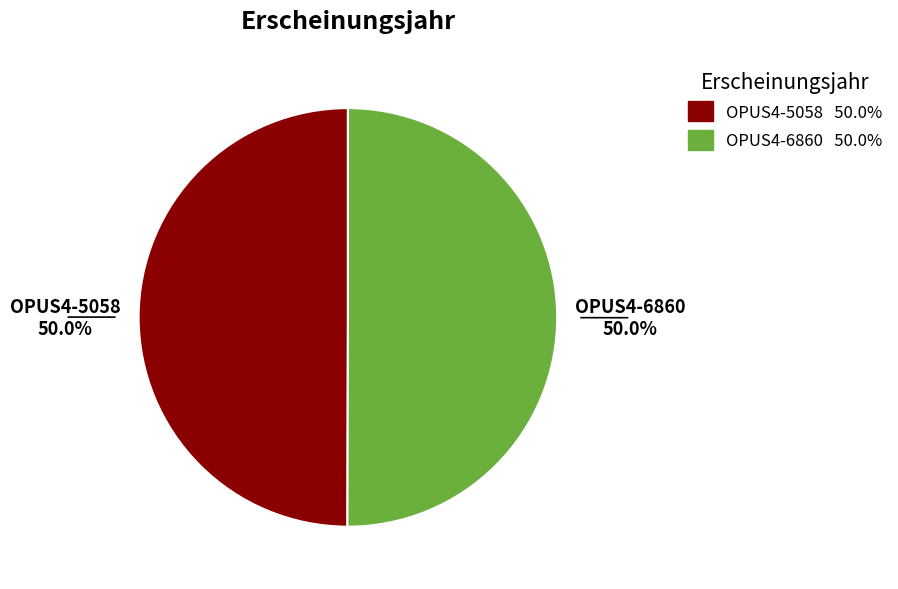

What is the ratio of the value at OPUS4-6860 to the value at OPUS4-5058?

1.0